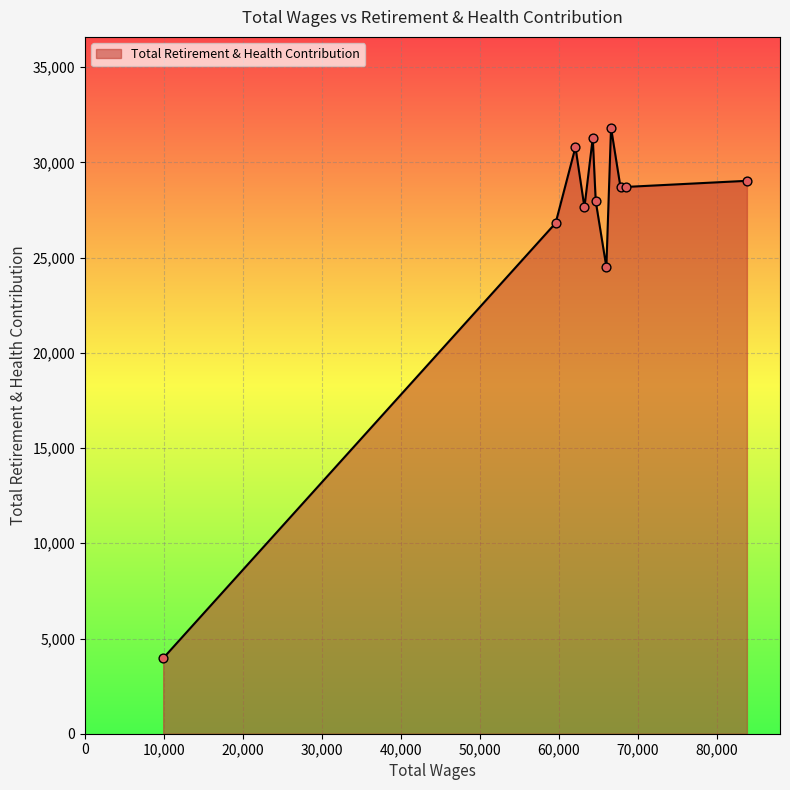

What is the difference between the maximum and minimum values?

27855